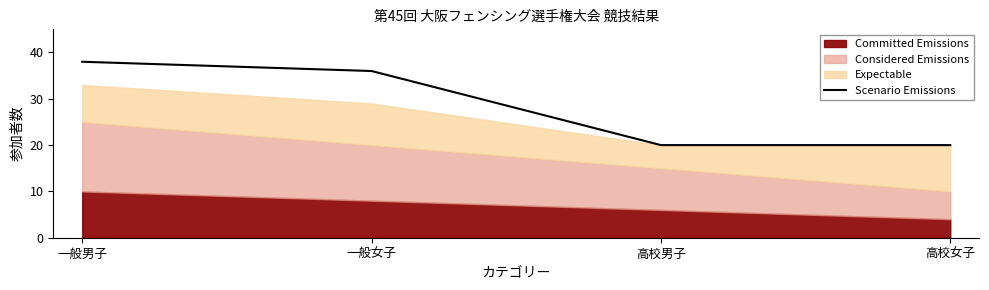

Count the values in the range 20 to 38.

4